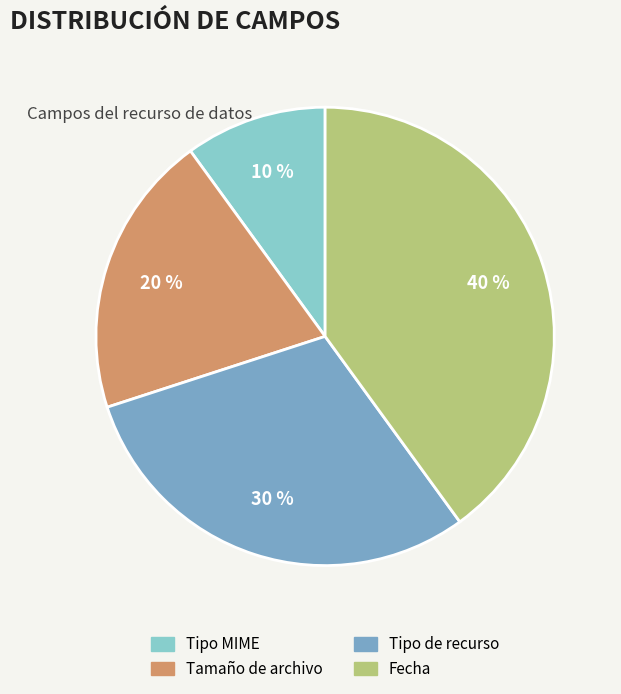

How many slices are in this pie chart?

4